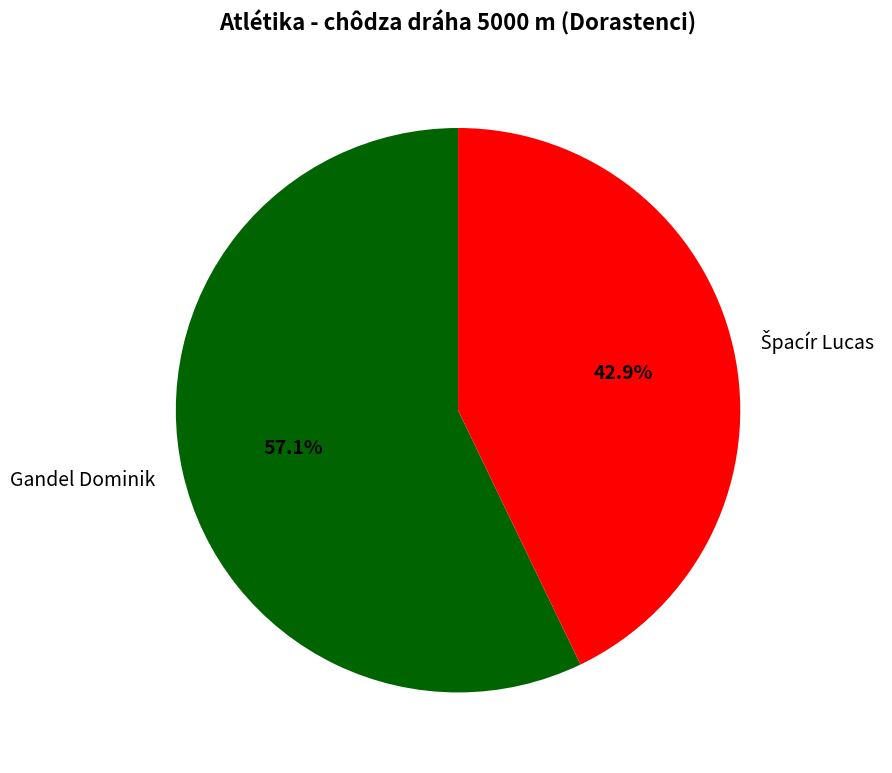

How much of the chart is everything except Gandel Dominik?

42.9%